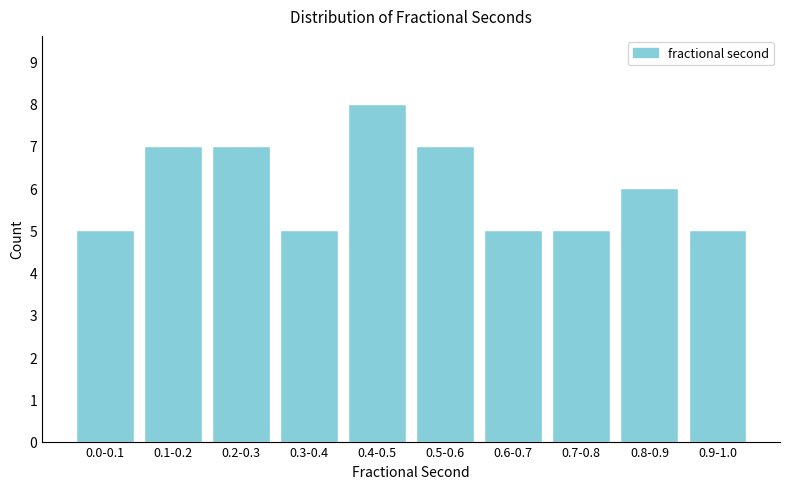

Reading left to right, extract all data points from this chart.

5	7	7	5	8	7	5	5	6	5